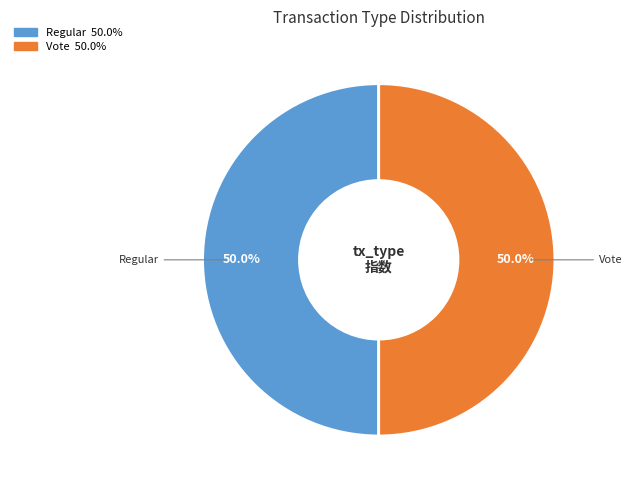

How much of the chart is everything except Regular?

50.0%